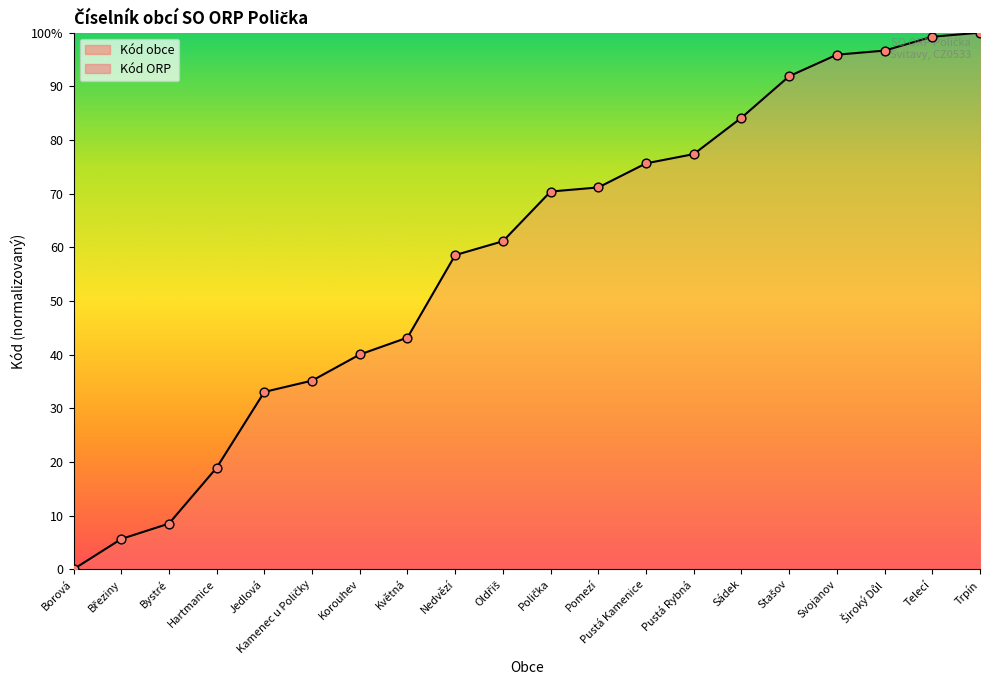

What is the change in value from Květná to Polička?

+27.2